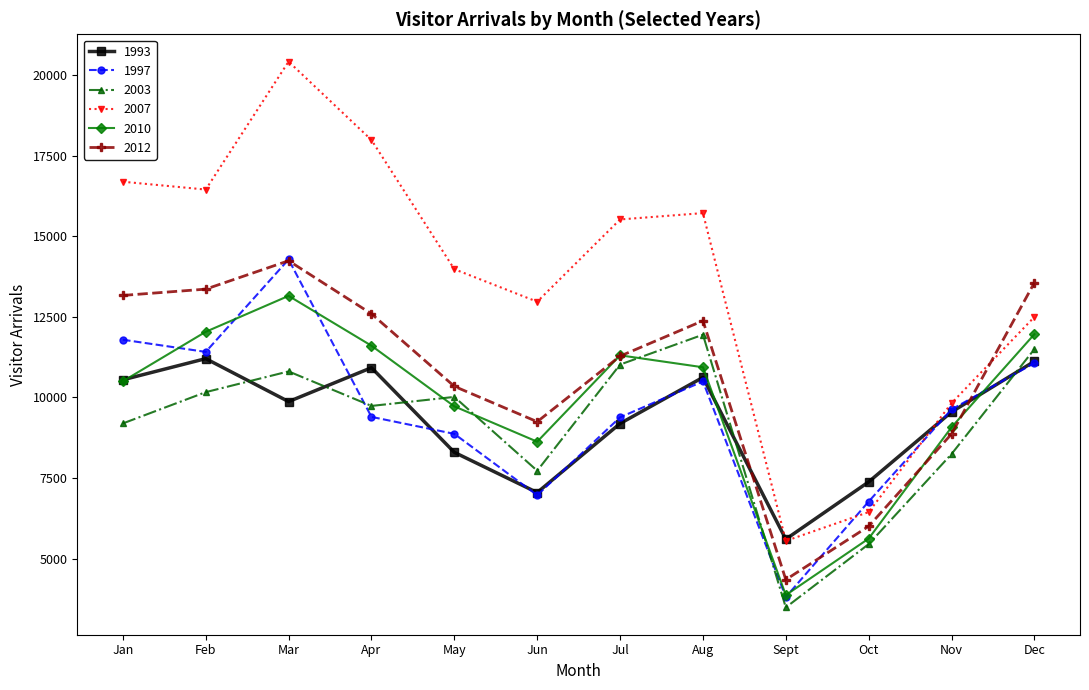

How many interior local valleys does the 1993 series have?

3